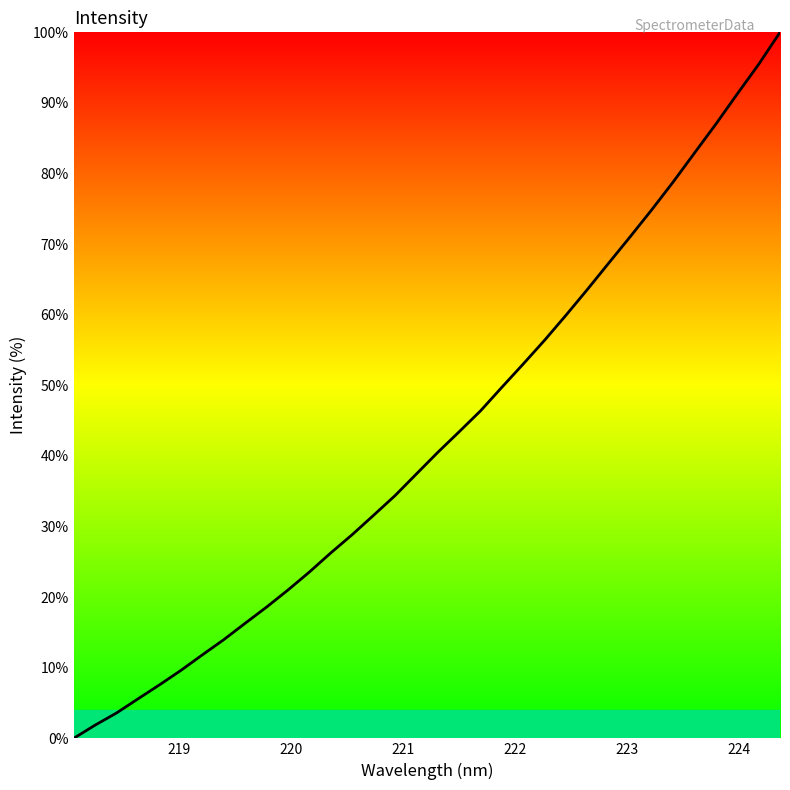

What is the average value?

42.8